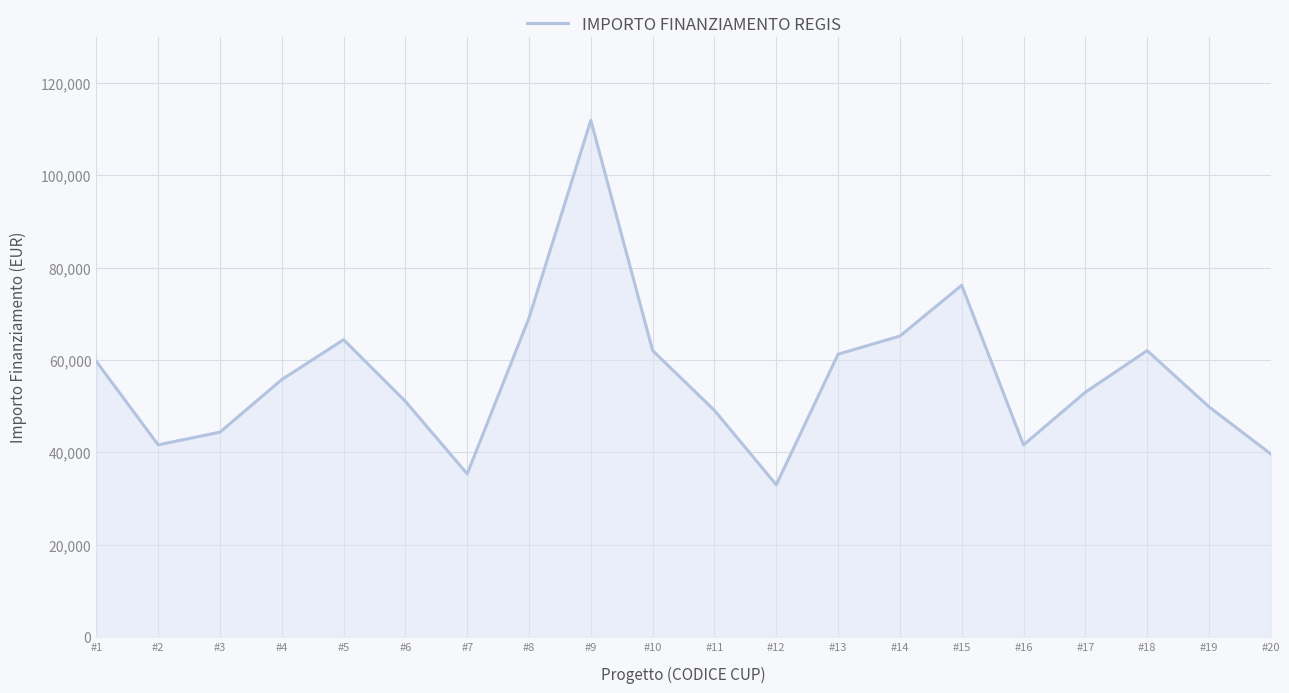

Which has a higher value, #11 or #5?

#5